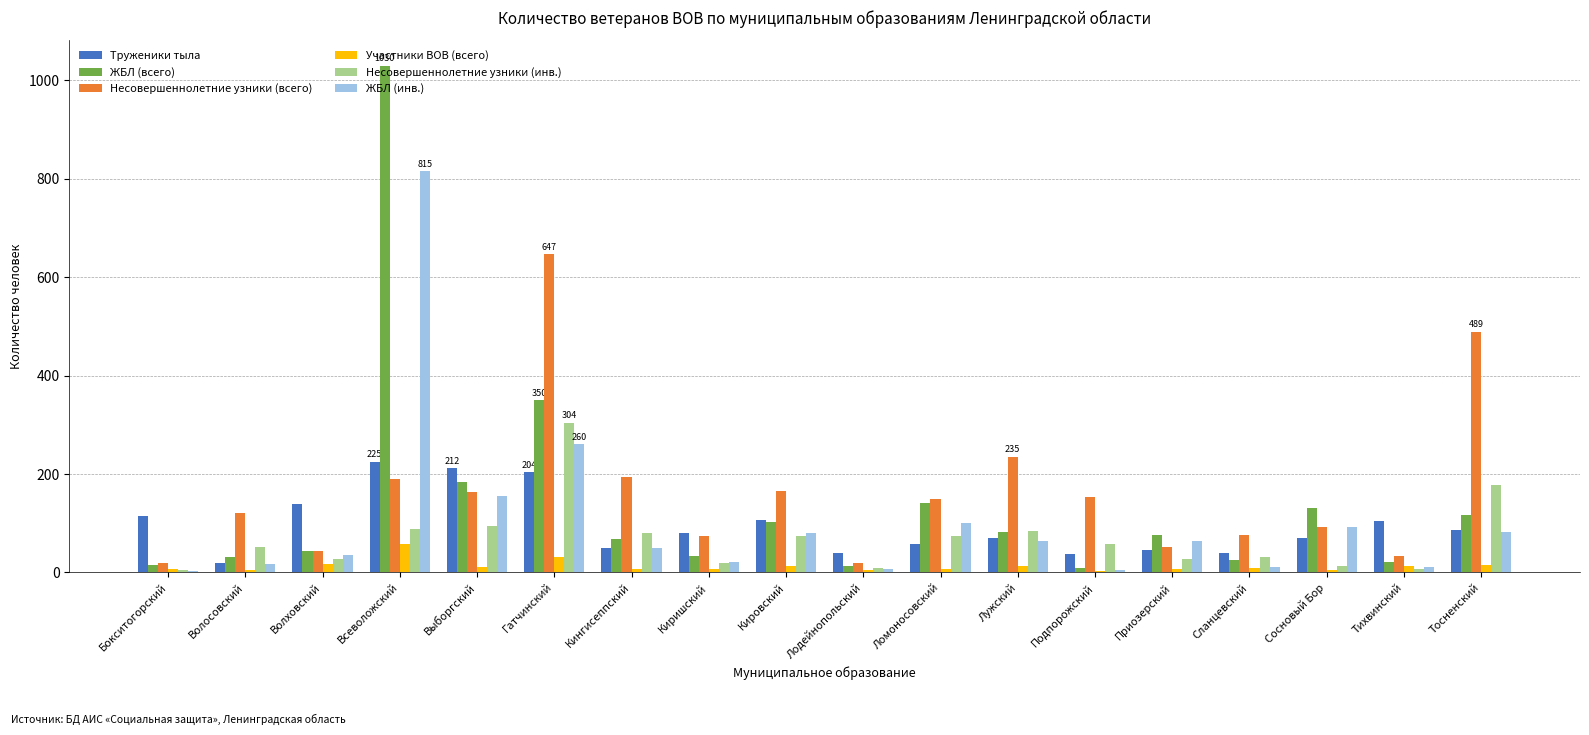

Where is Участники ВОВ (всего) nearest to the value 30?

Гатчинский